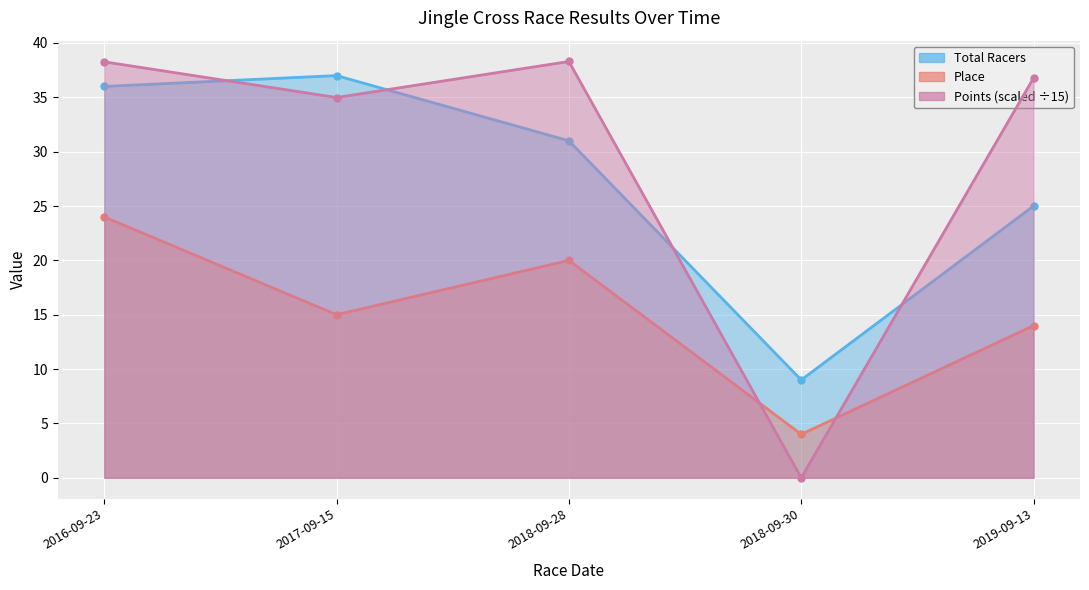

Which category has the highest value across all series?

2018-09-28